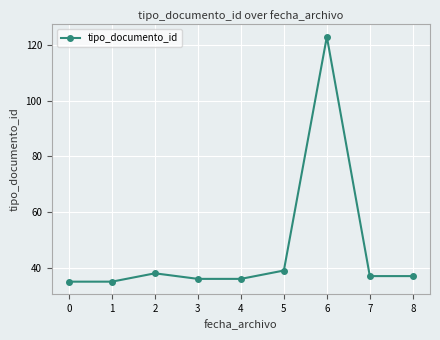

What is the difference between the maximum and minimum values?

88